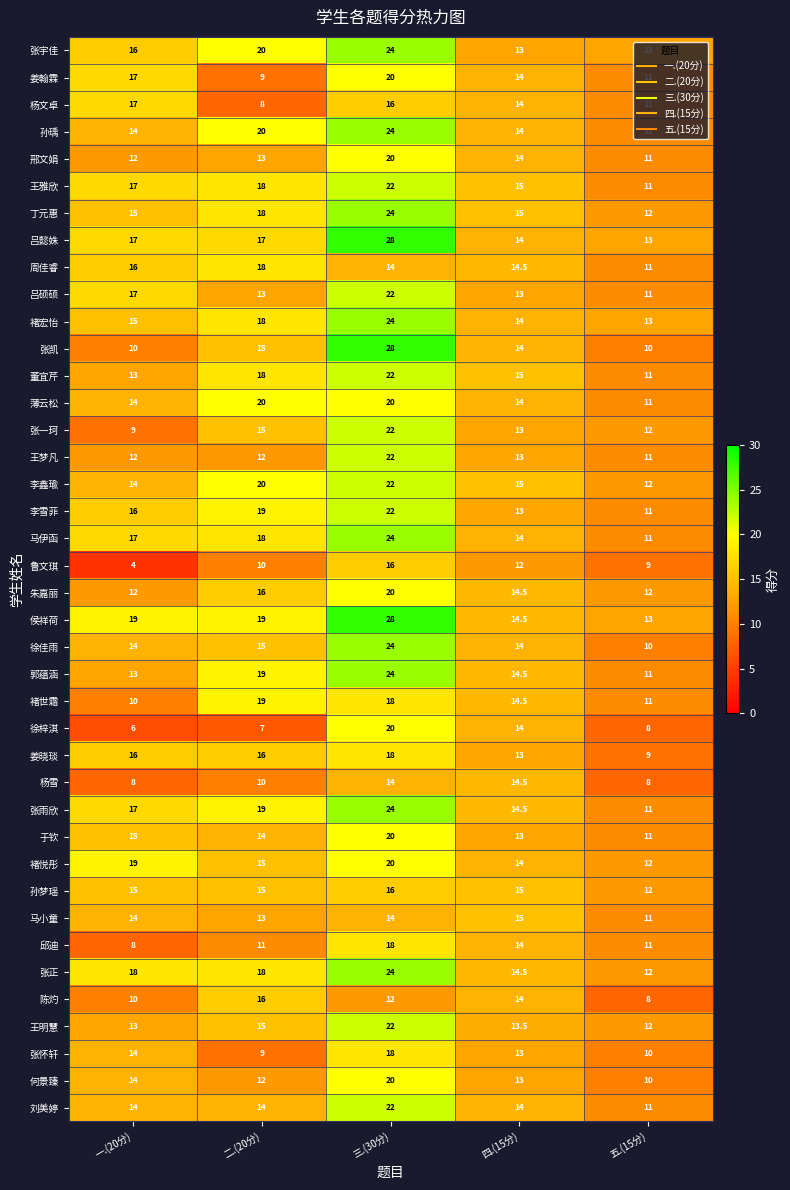

At which label does 马小童 reach its peak?

四.(15分)